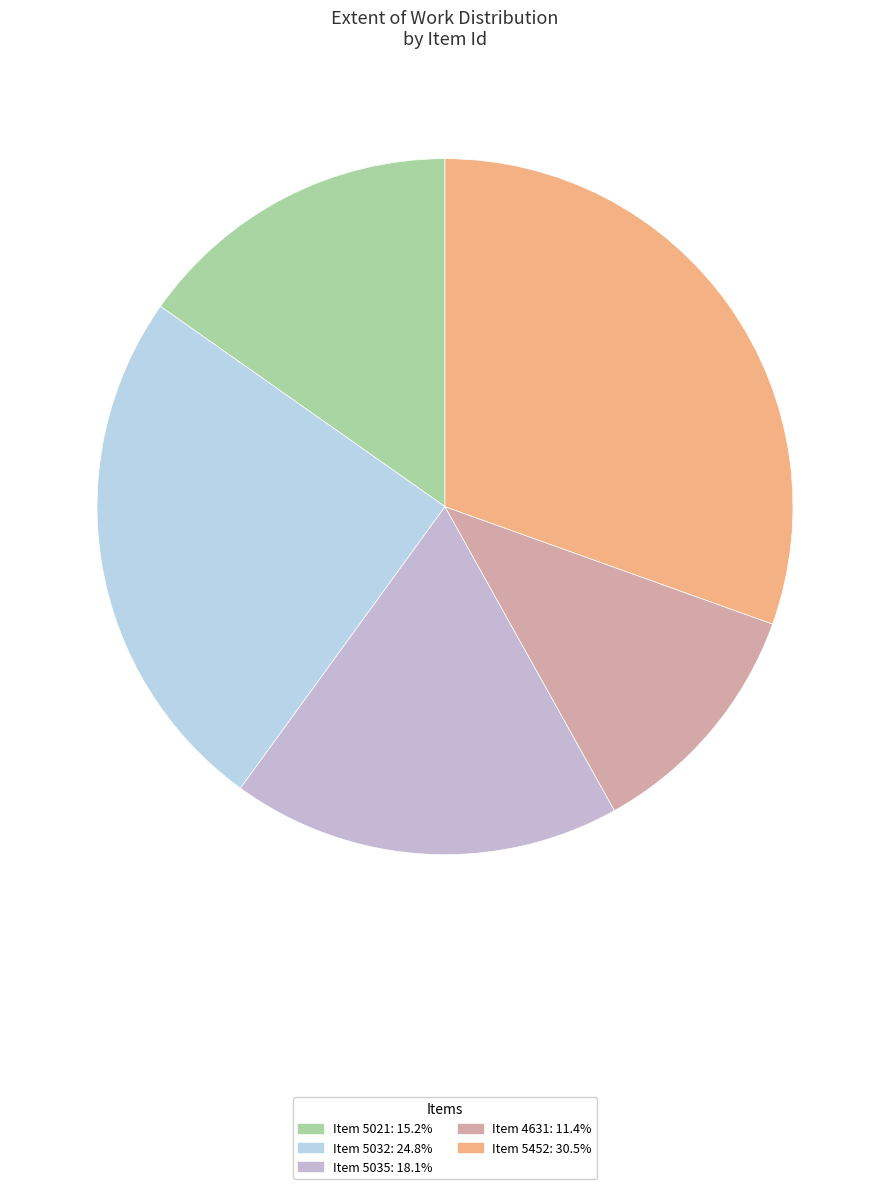

Which category has the smallest portion of the pie?

4631